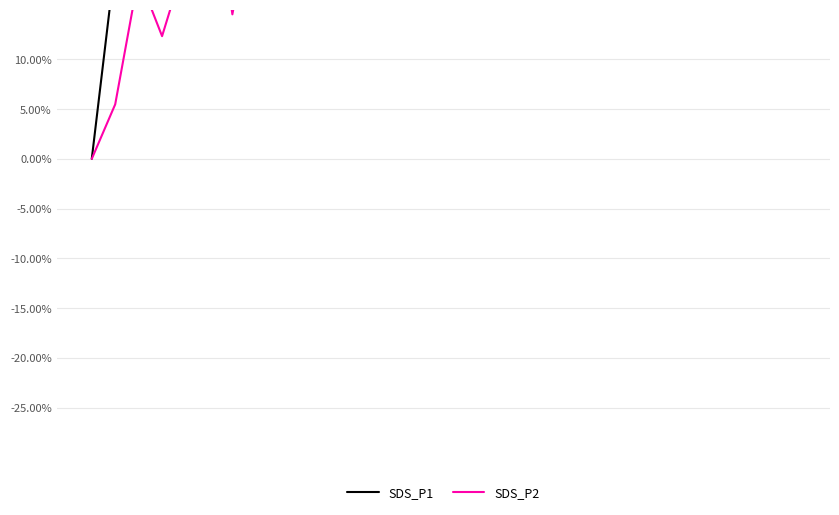

True or false: SDS_P2 has a value of 0.2 at 6.

False